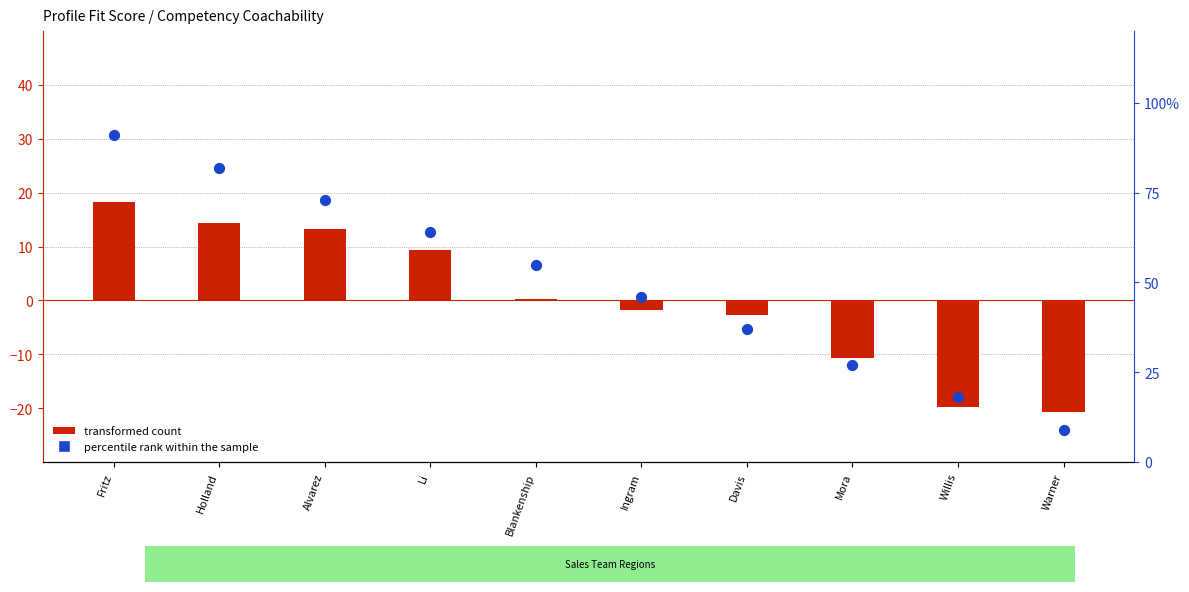

Which series reaches the minimum Y coordinate?

transformed count